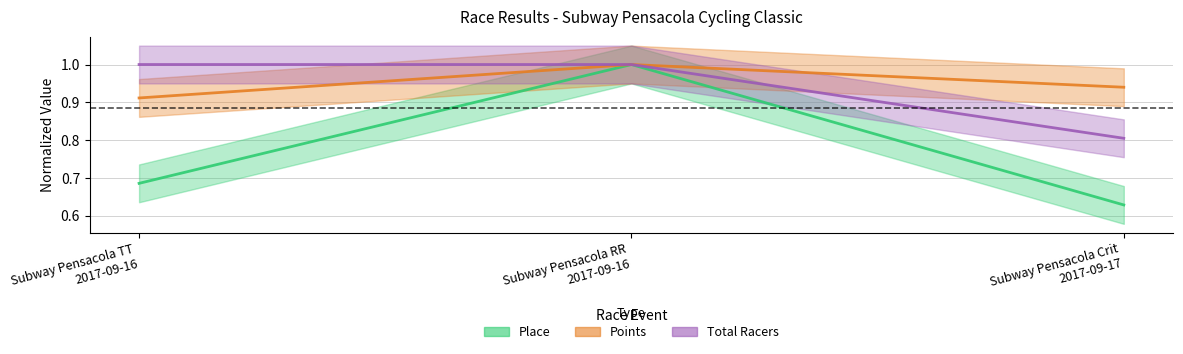

How many values in the Total Racers series are below 1?

1